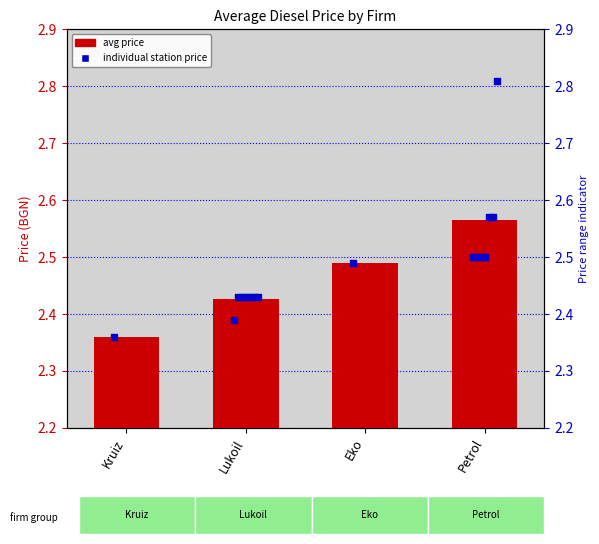

What is the change in value from Kruiz to Lukoil?

+0.1